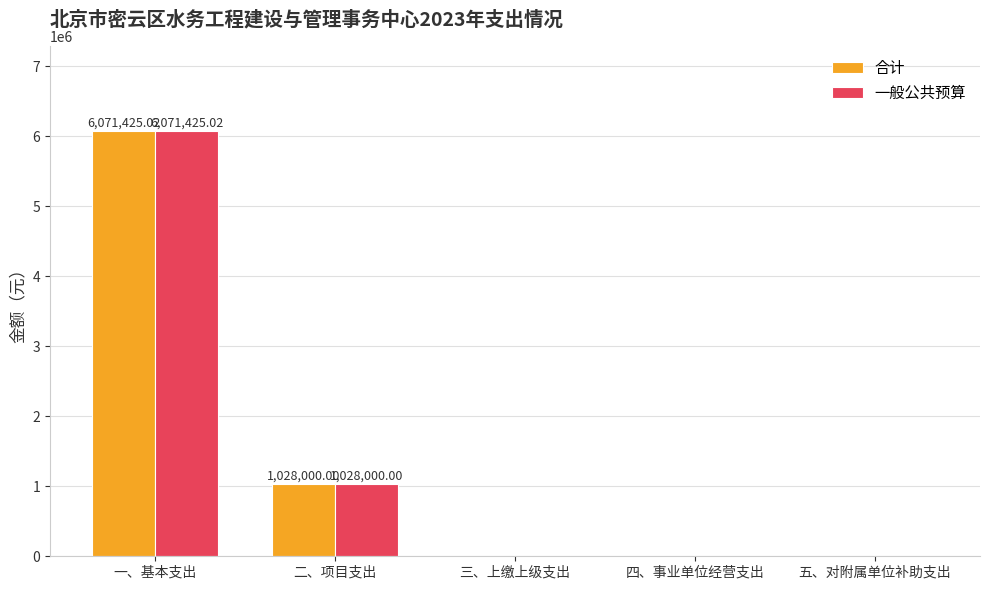

Where is 一般公共预算 nearest to the value 3035712?

二、项目支出